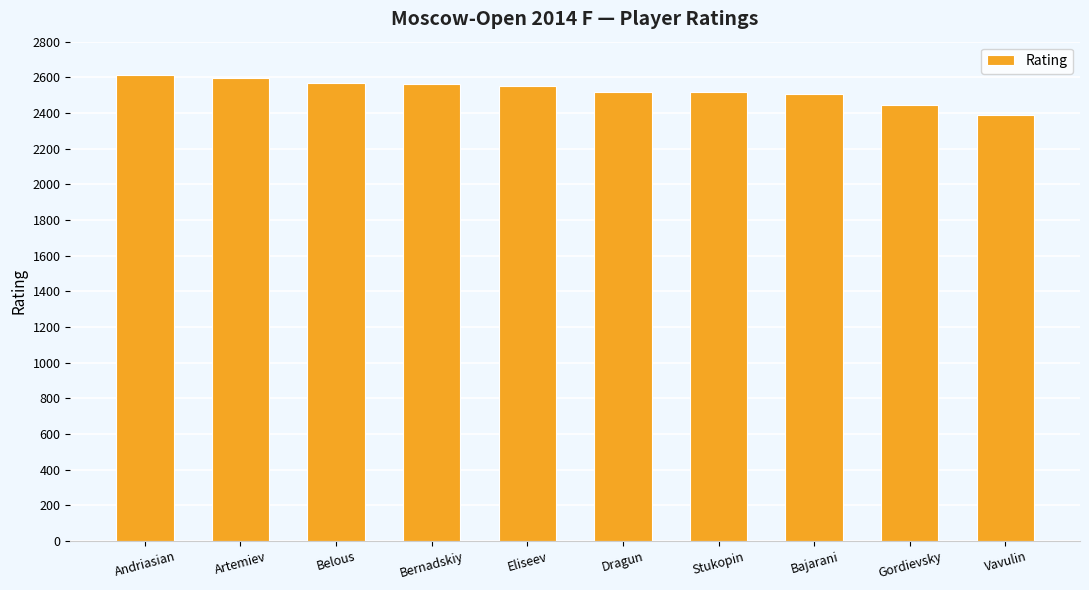

What position from the left is Eliseev?

5